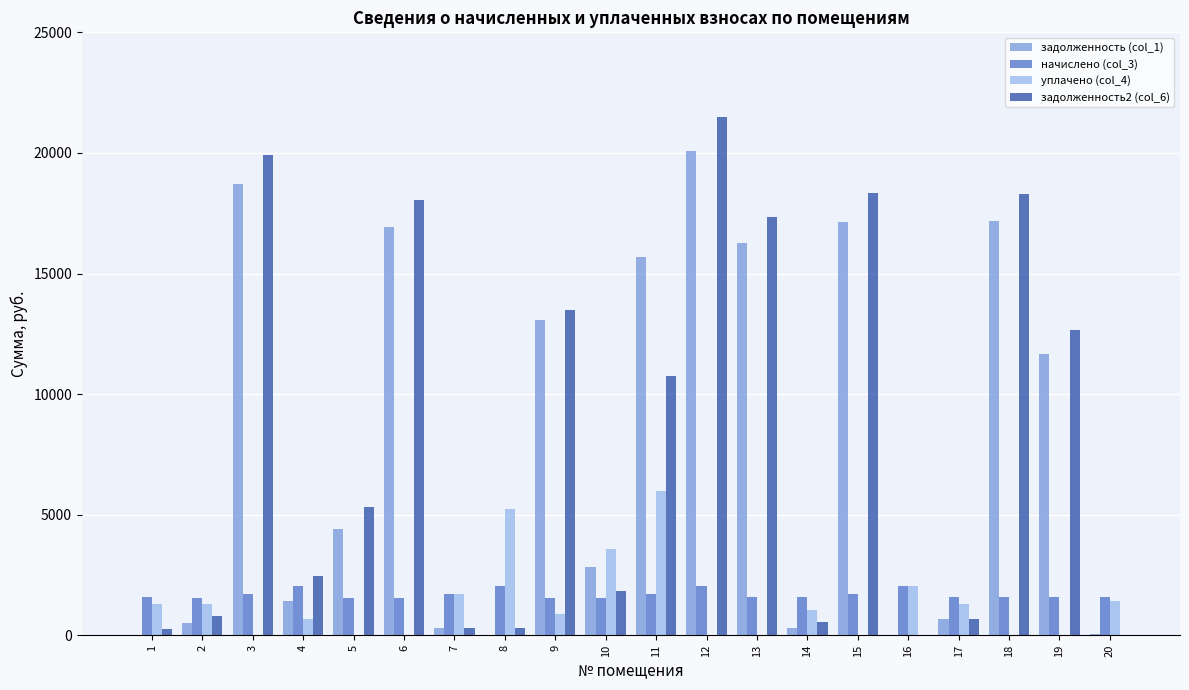

Which series has the largest range (max minus min)?

задолженность2 (col_6)